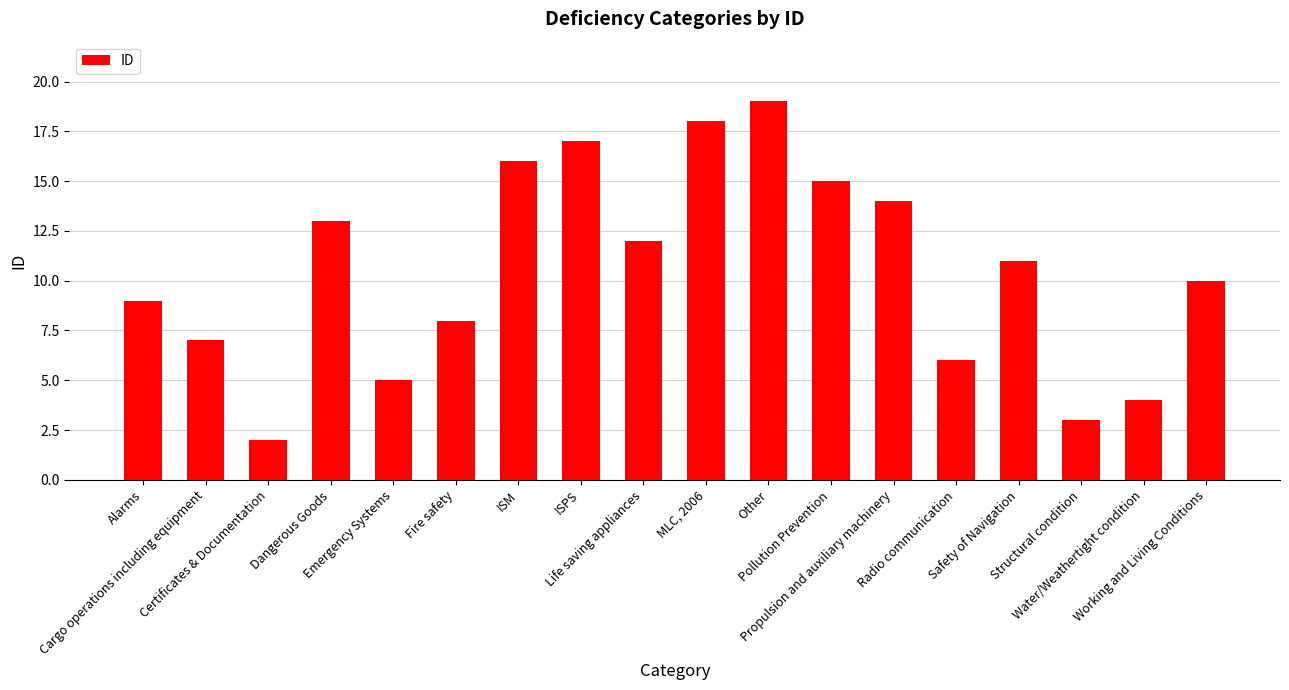

Read the value at ISPS, to the nearest 10.

20